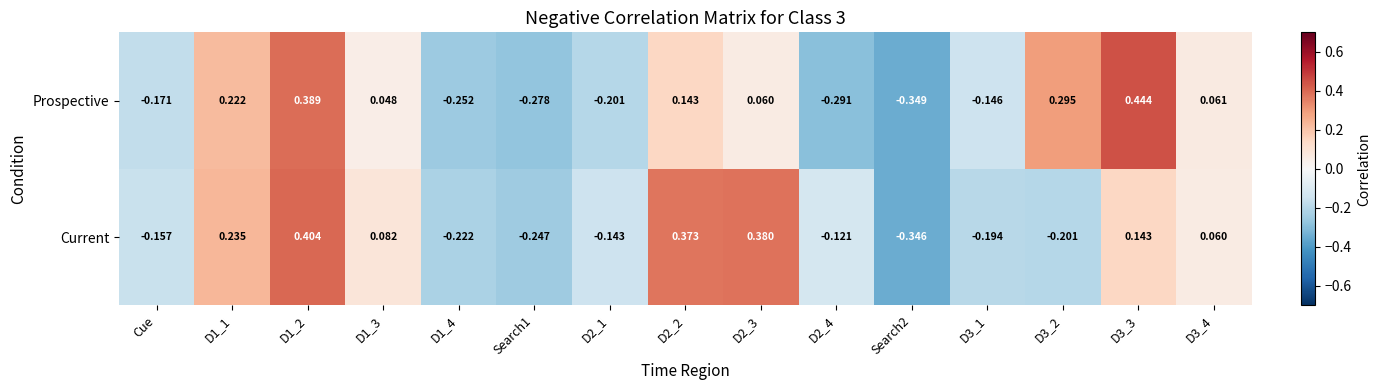

Is the value of Current at D2_3 greater than the value of Prospective at Search2?

Yes